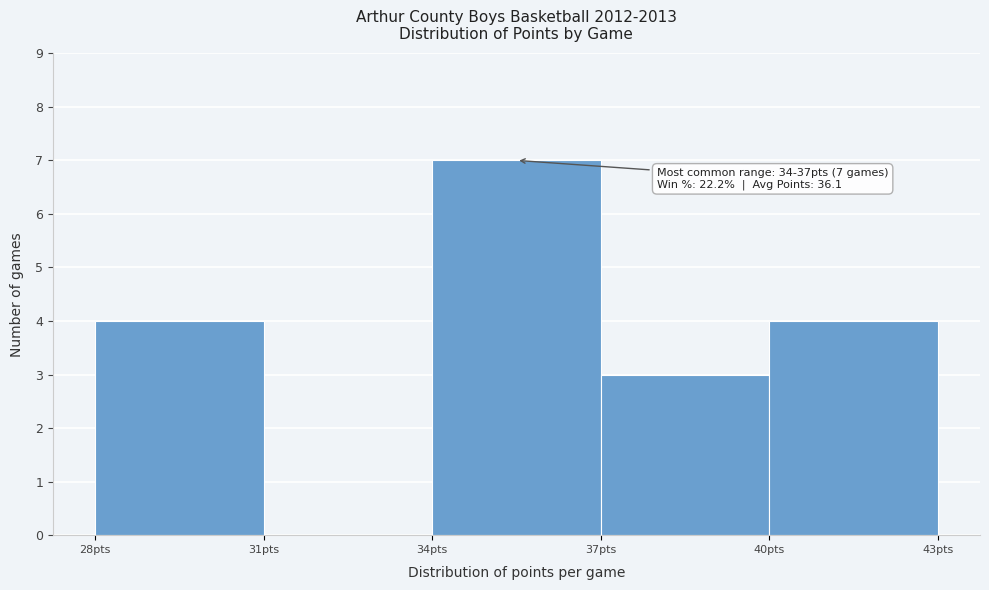

Which range on the x-axis has the tallest bar?

34 to 37